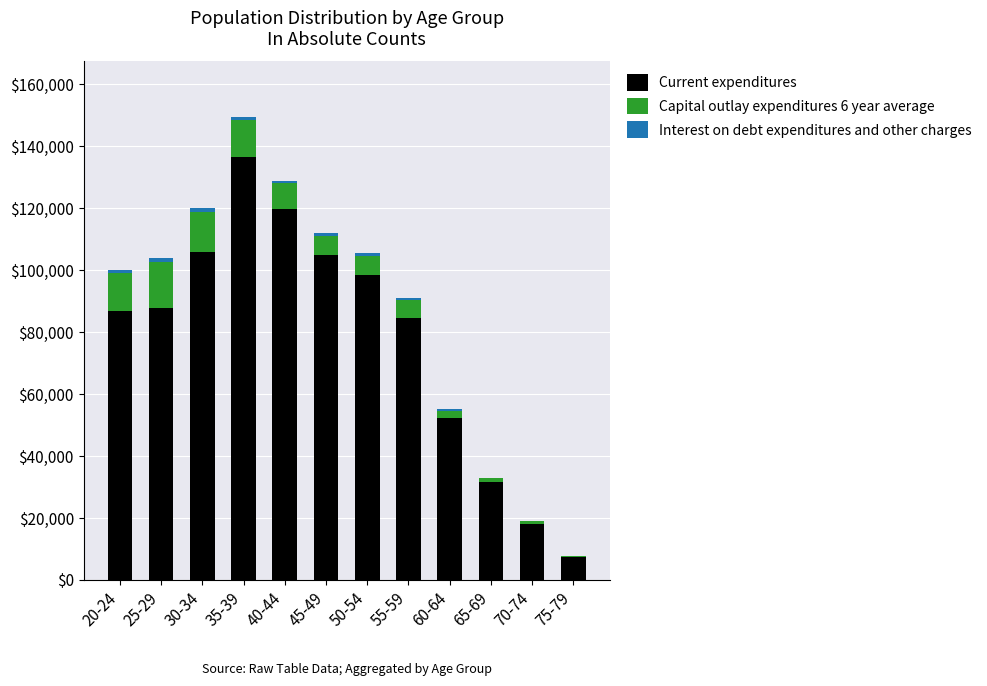

At which category is the sum across all series the highest?

35-39